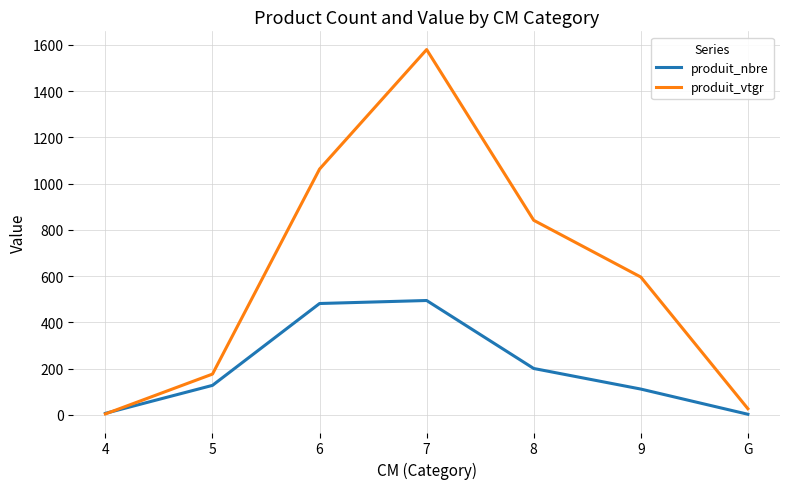

How many intersections are there between produit_nbre and produit_vtgr?

1